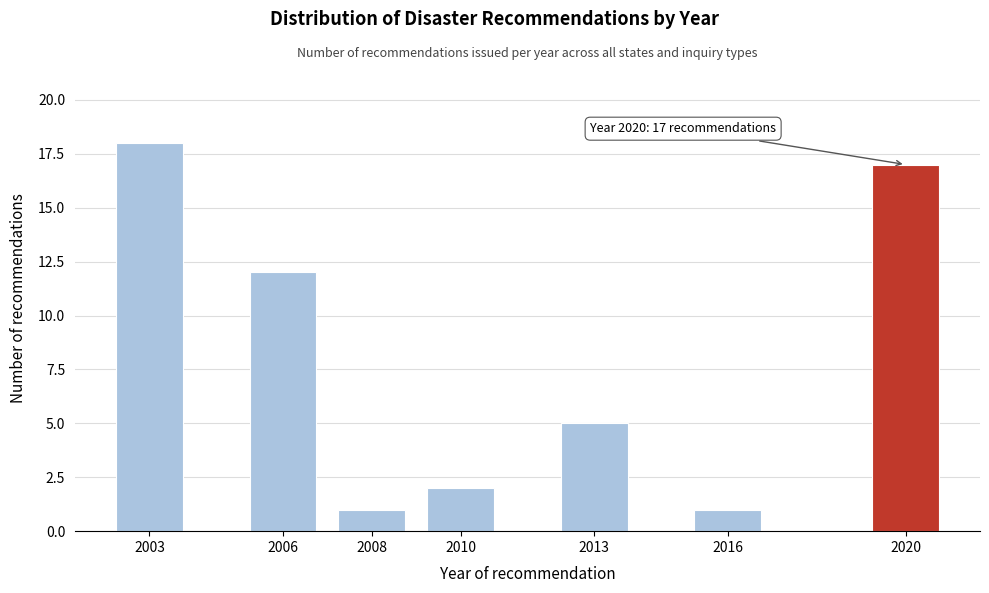

Reading left to right, extract all data points from this chart.

18	12	1	2	5	1	17